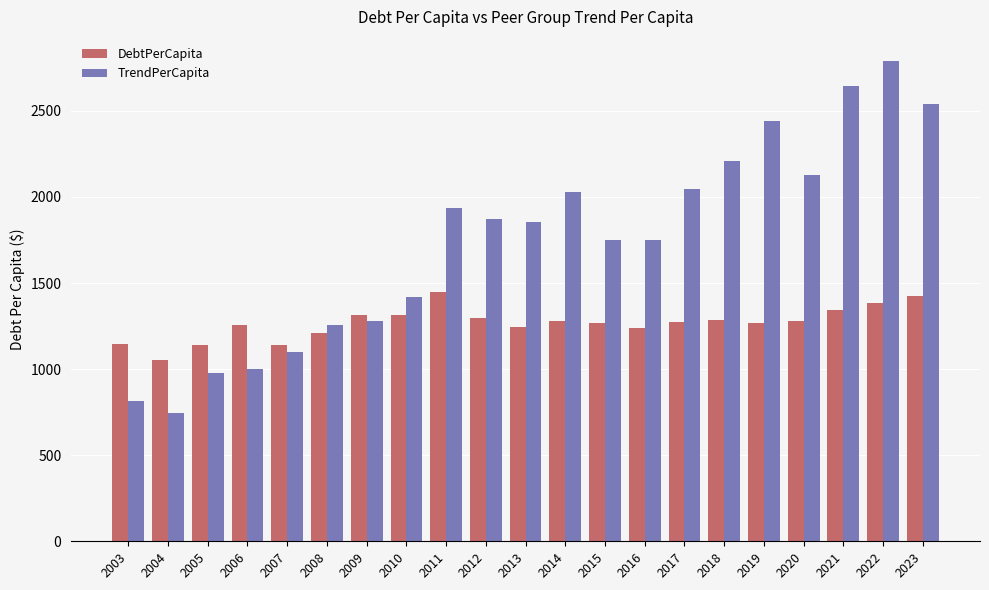

Does the chart contain stacked bars?

No